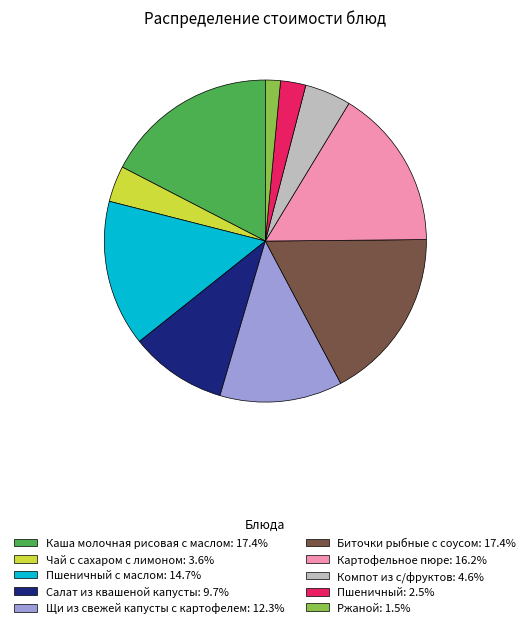

Does Пшеничный: 2.5% represent more than half of the total?

No